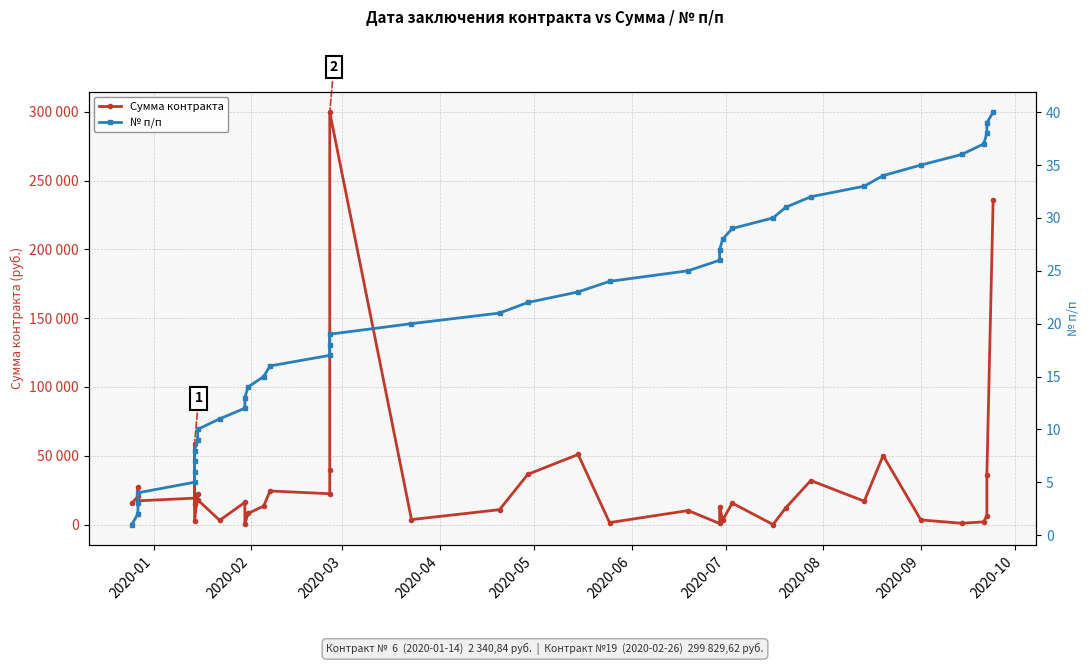

The Сумма контракта series shows 9664.1 at 2020-06. True or false?

False